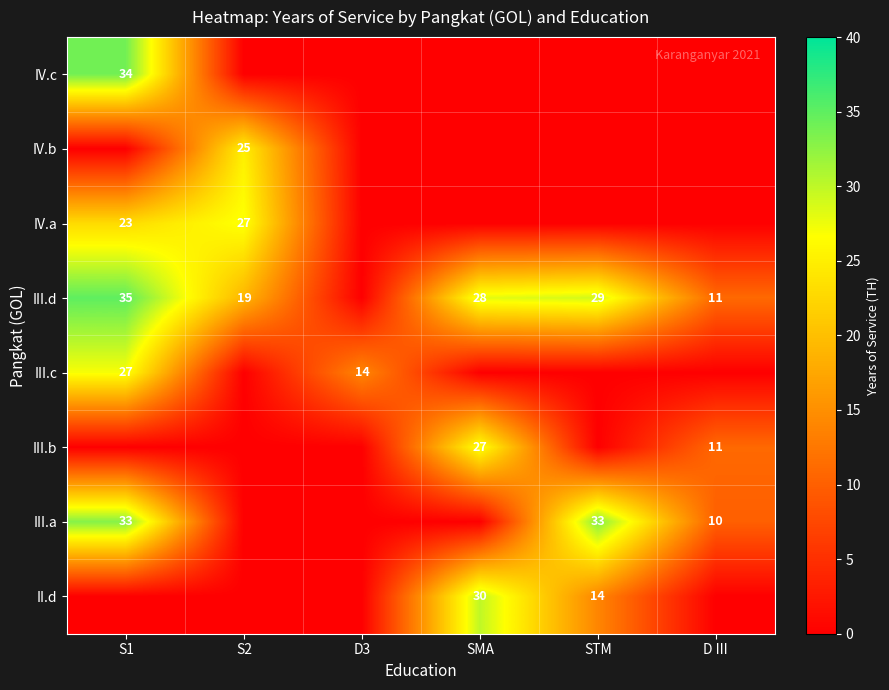

At which category is the sum across all series the highest?

S1